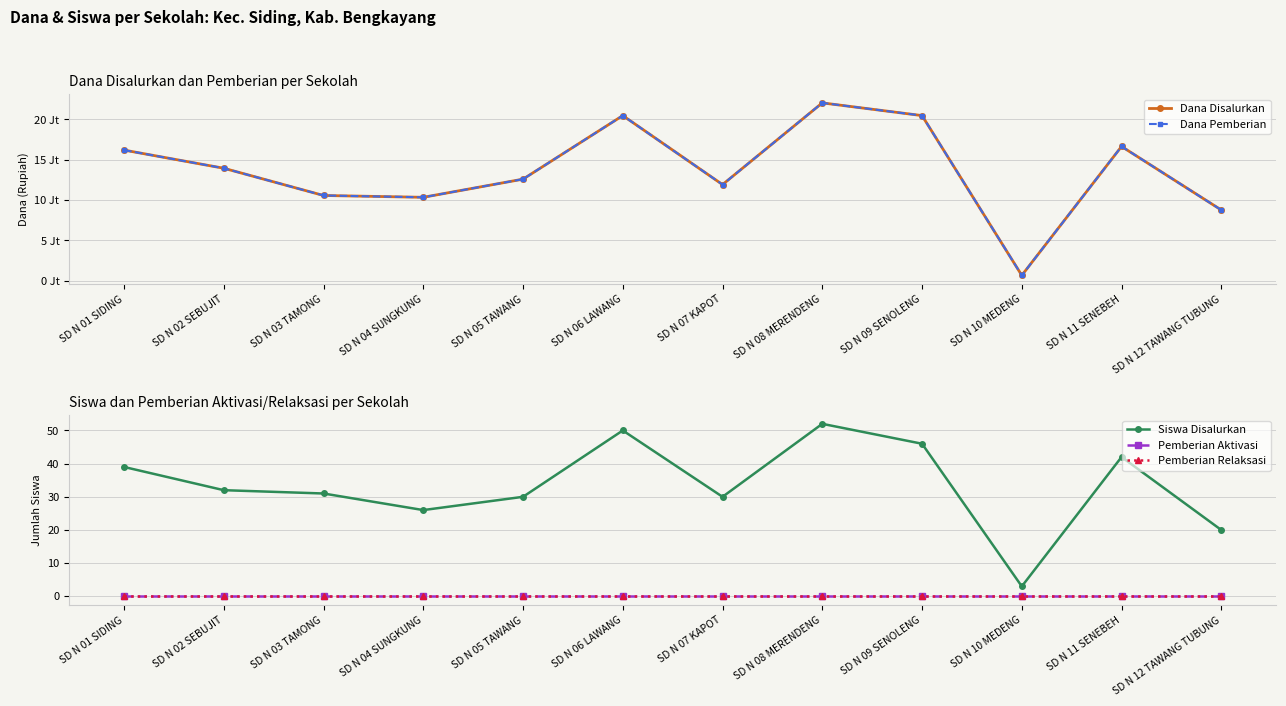

The value of Dana Disalurkan at SD N 02 SEBUJIT is 13950000. True or false?

True